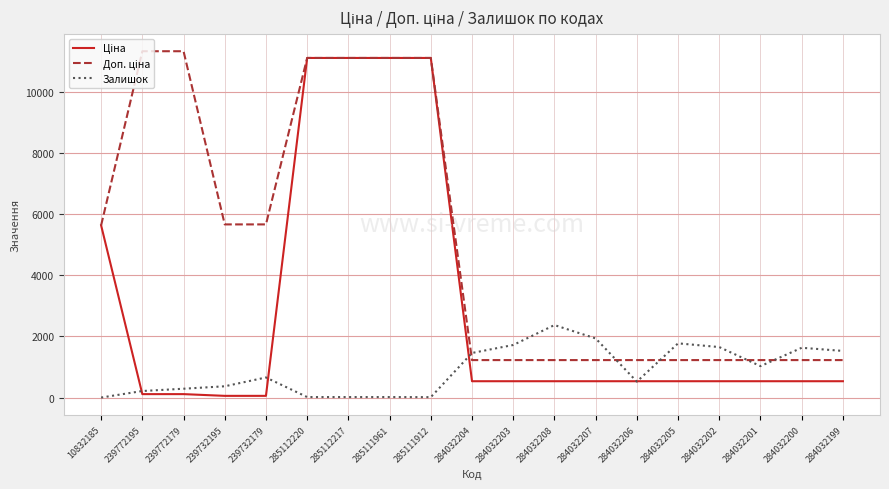

What is the total value across all series at 284032206?

2284.6